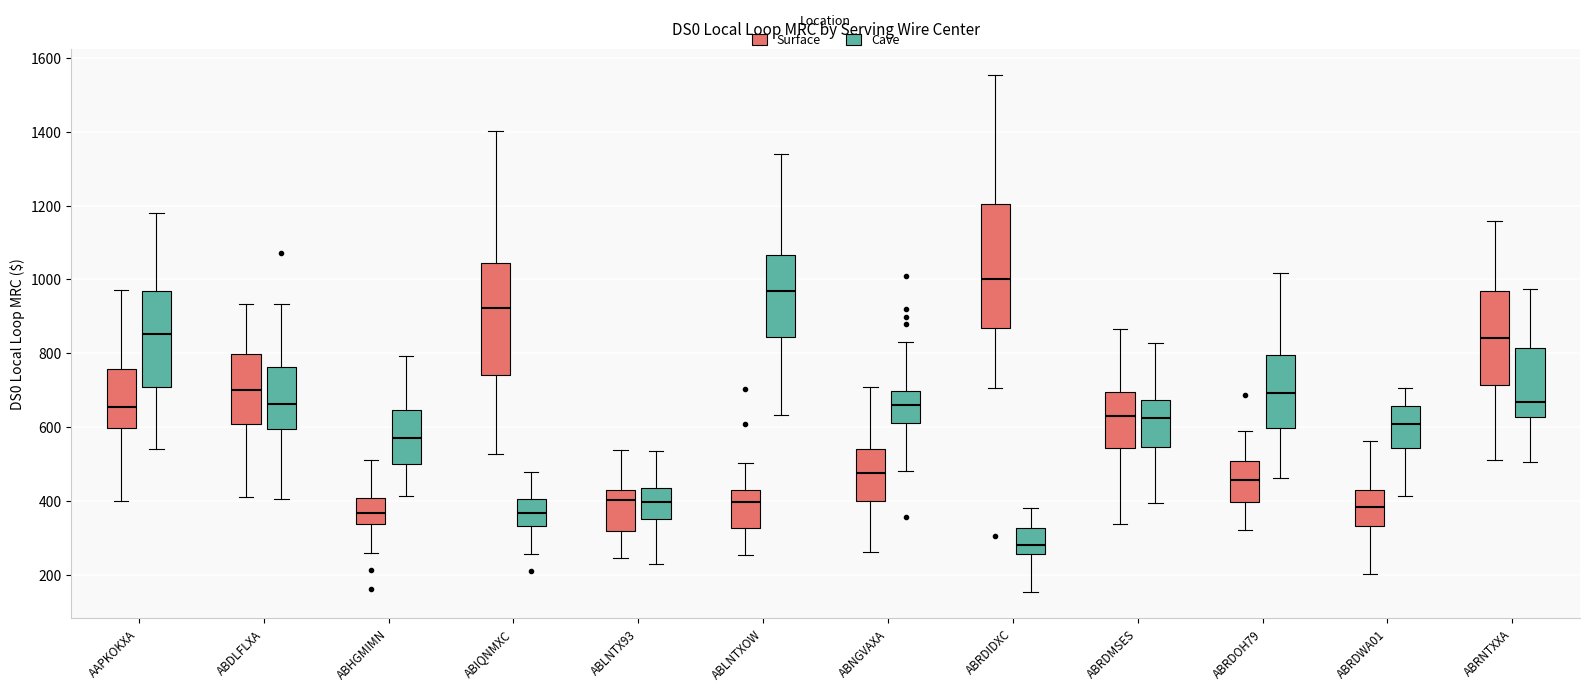

Comparing the boxes themselves (not the whiskers), which one is the tallest?

ABRDIDXC (Surface)